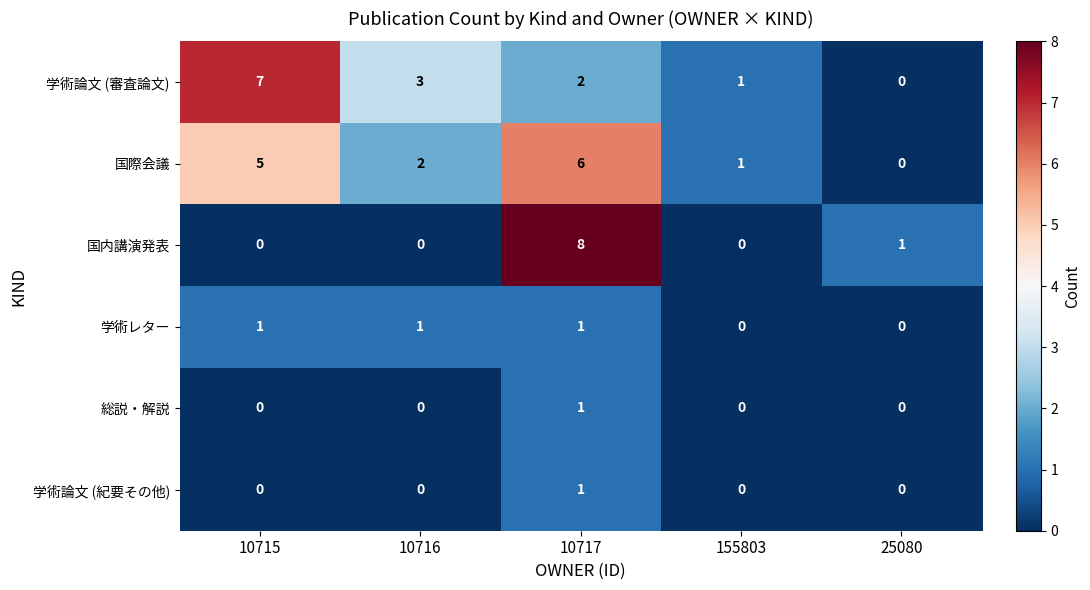

How many data points does each series have?

5